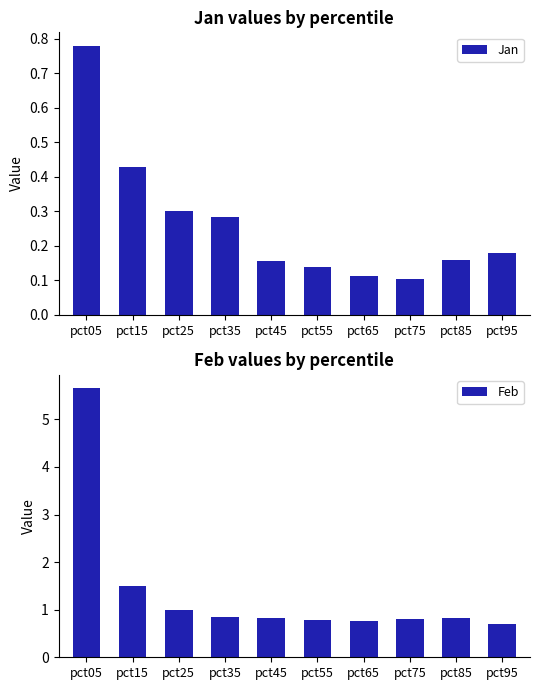

Reading right to left, extract all data points from this chart.

Jan: pct95=0.2	pct85=0.2	pct75=0.1	pct65=0.1	pct55=0.1	pct45=0.2	pct35=0.3	pct25=0.3	pct15=0.4	pct05=0.8
Feb: pct95=0.7	pct85=0.8	pct75=0.8	pct65=0.8	pct55=0.8	pct45=0.8	pct35=0.9	pct25=1.0	pct15=1.5	pct05=5.7